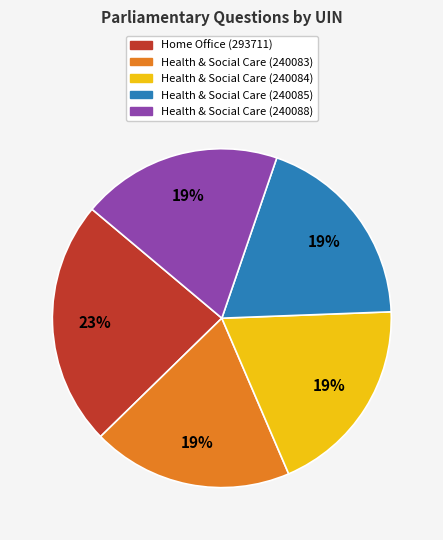

Is there a majority slice in this chart?

No